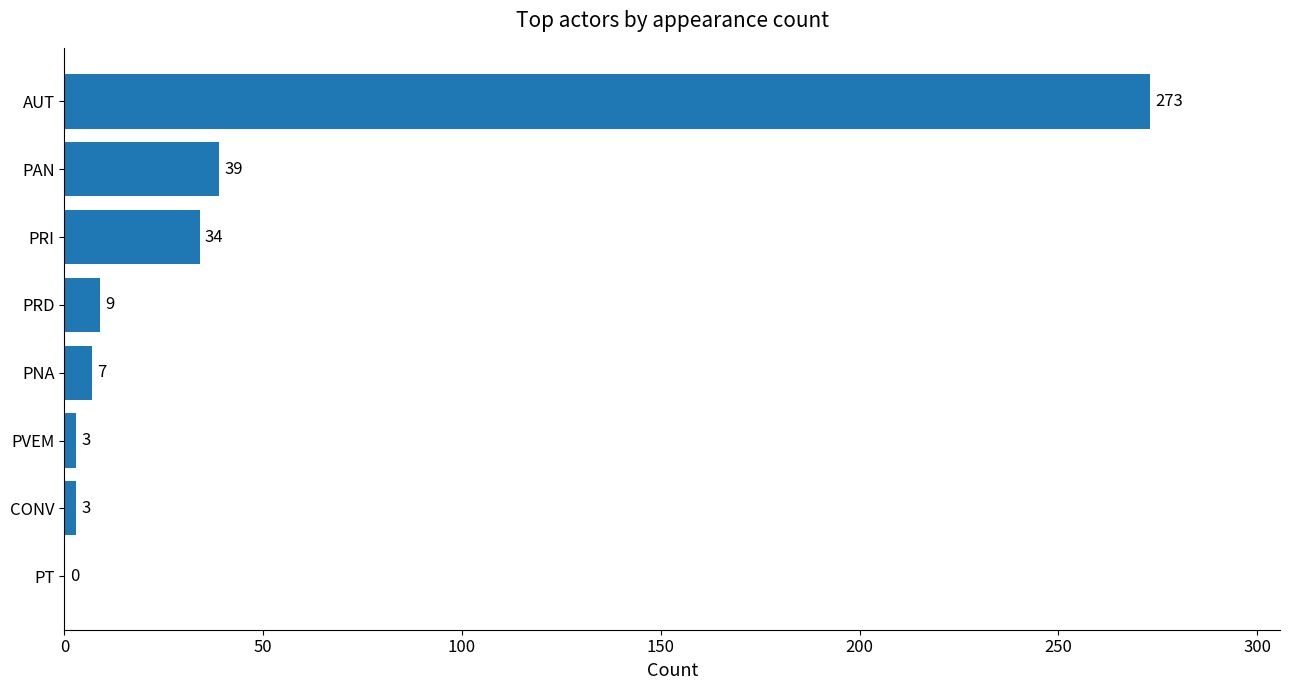

Which label corresponds to the largest value in the chart?

AUT